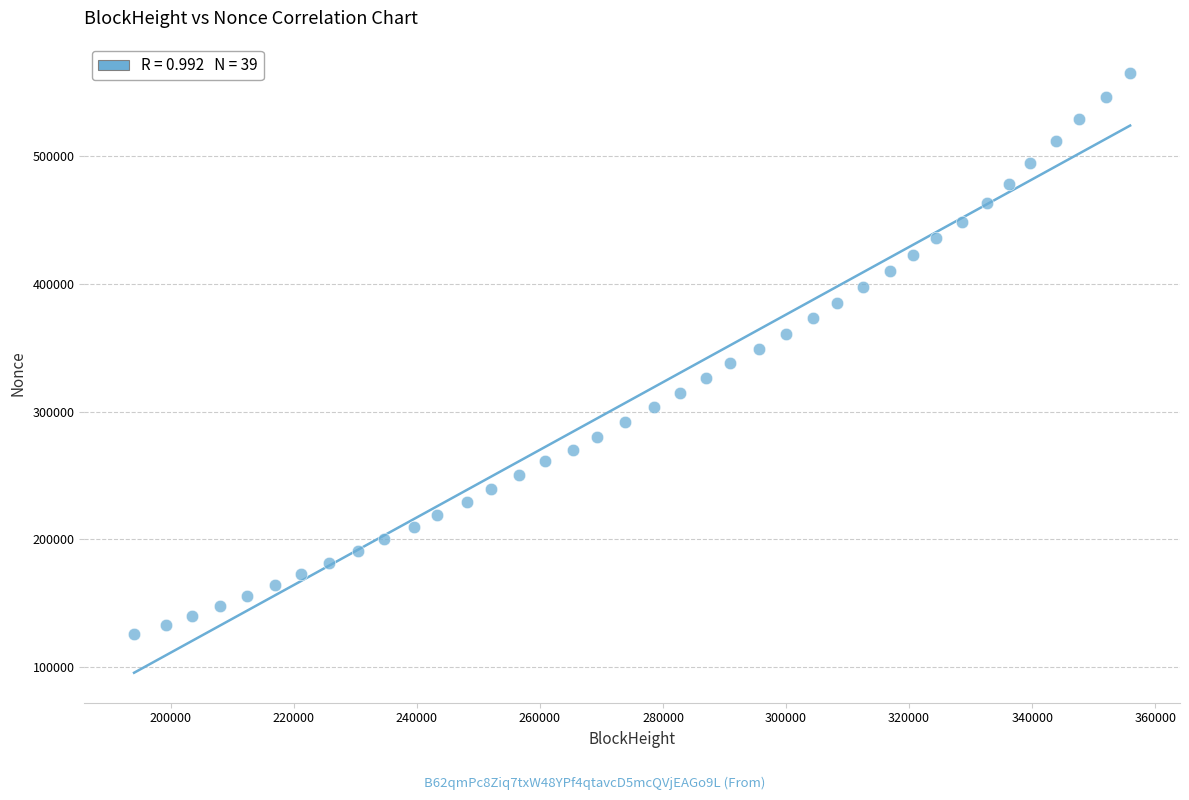

What is the range of Y values (max minus min)?

438724